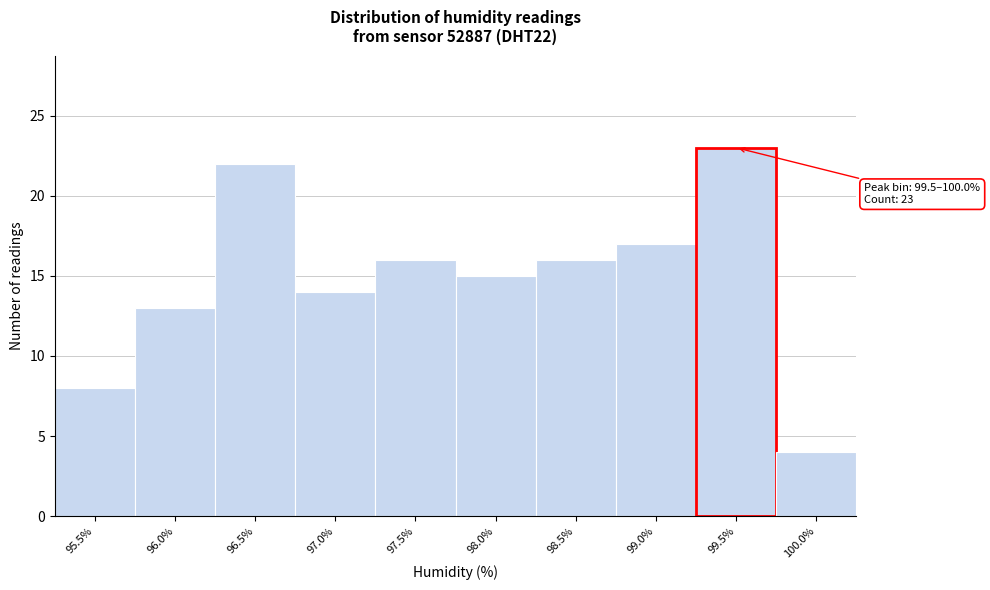

Reading left to right, what are all the values shown in this chart?

8	13	22	14	16	15	16	17	23	4